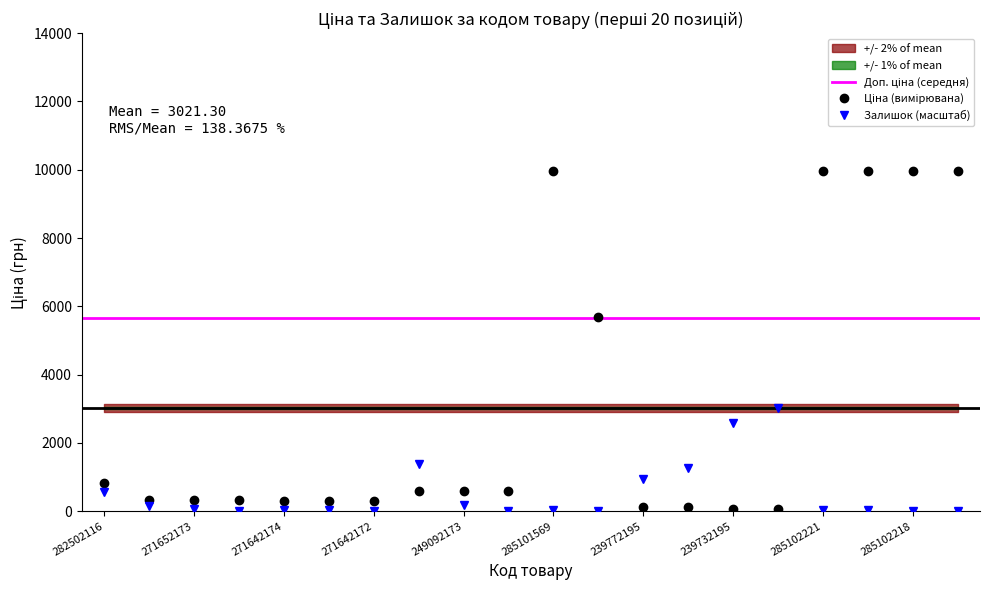

What is the maximum value for Залишок (масштаб)?

3021.3